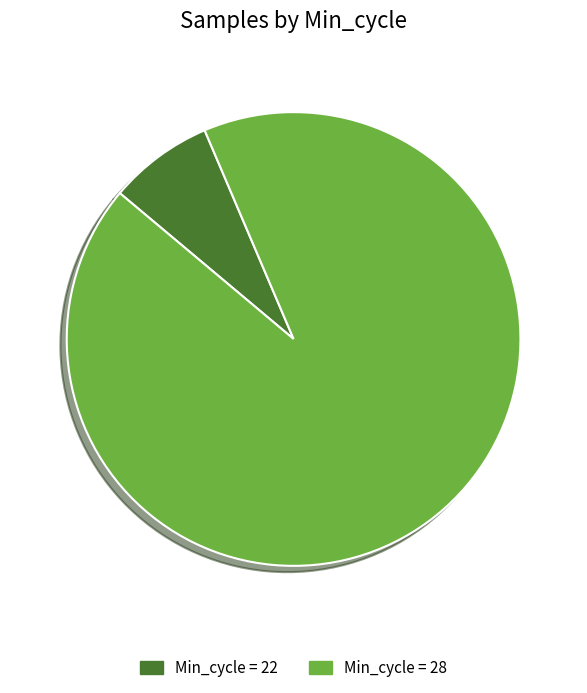

Is it true that Min_cycle = 28 is 93% of the pie?

True